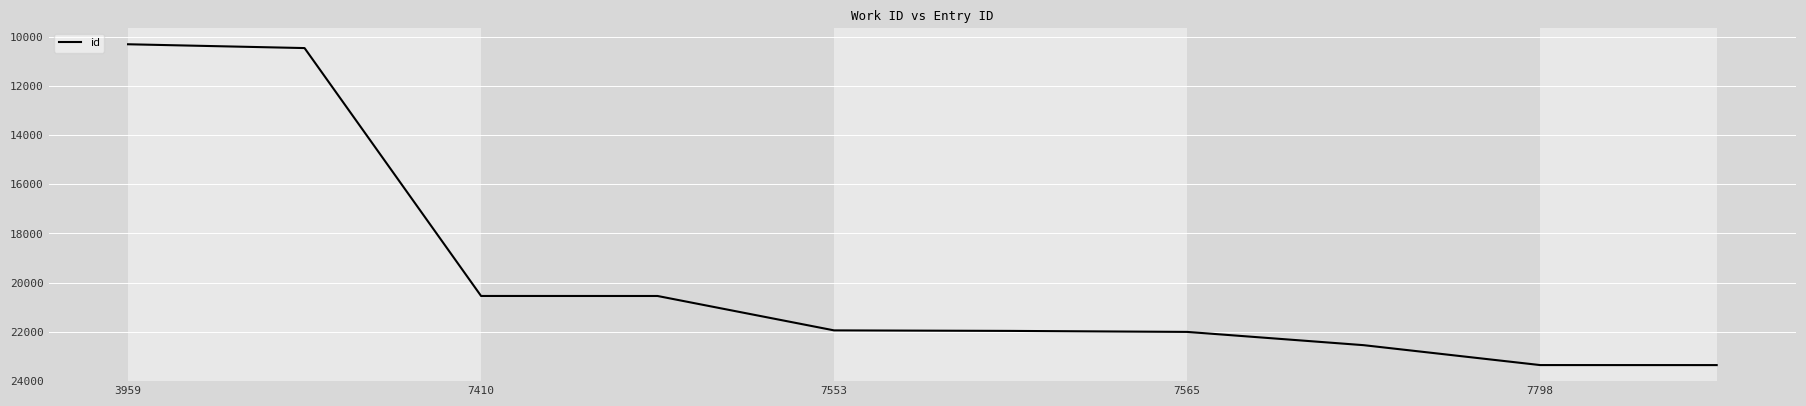

What is the smallest value displayed?

10312